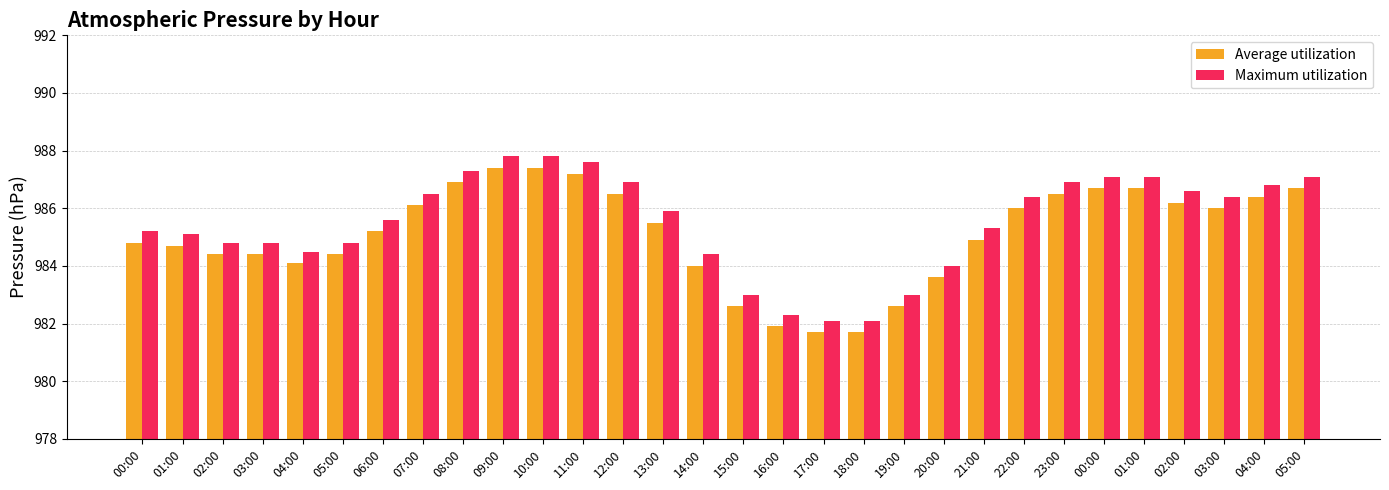

What is the label of the 29th bar from the right?

01:00